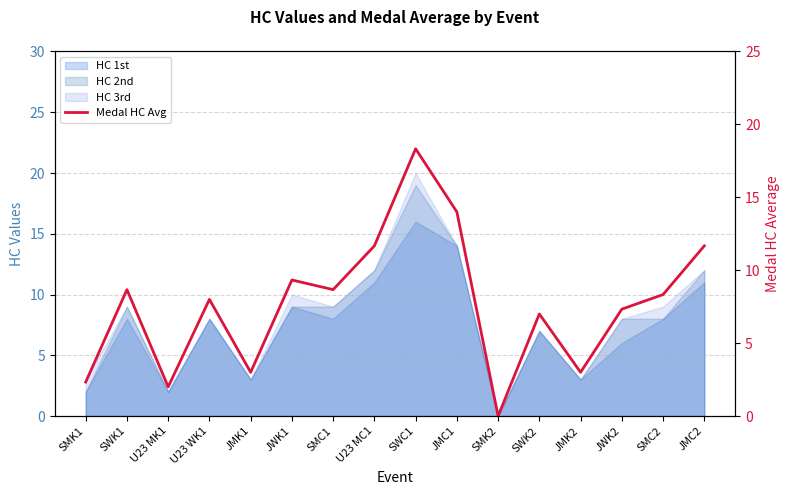

What is the value of the 14th point from the left?

7.3